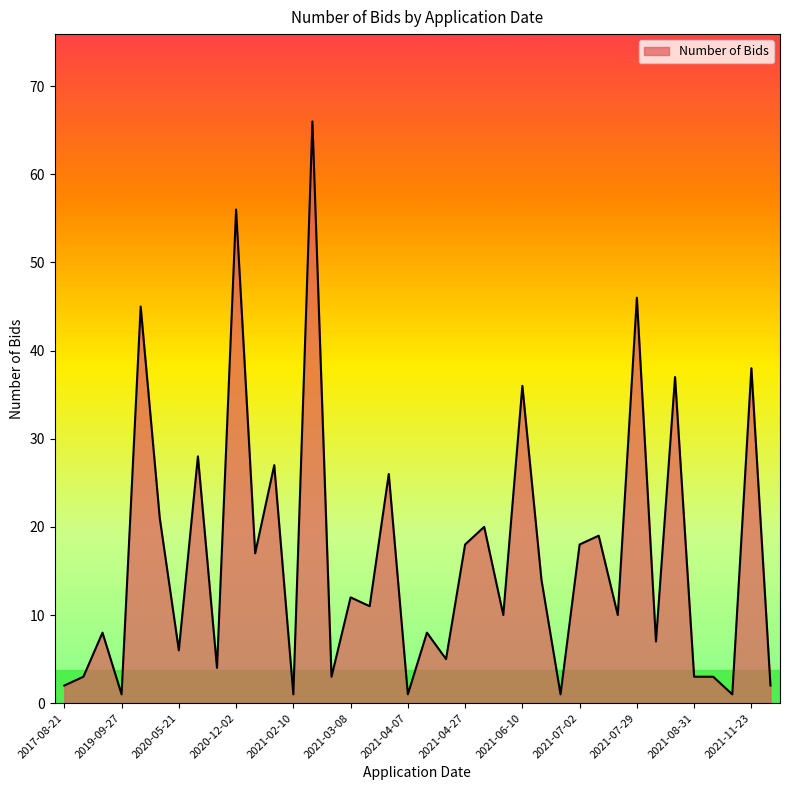

What is the difference between the maximum and minimum values?

65